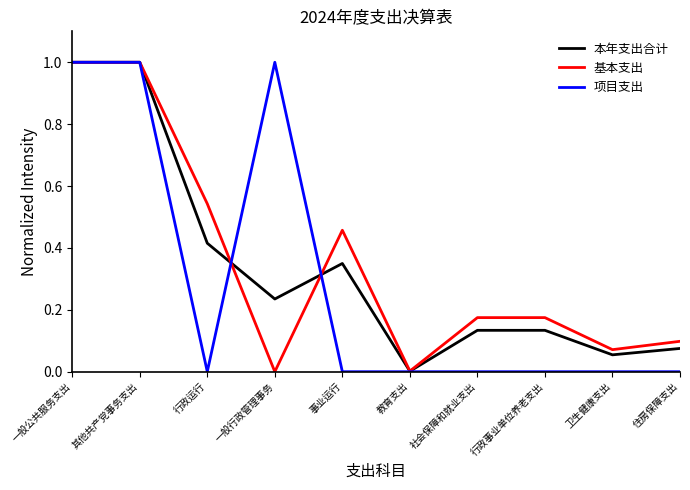

Which series ends up on top after the final intersection of 基本支出 and 本年支出合计?

基本支出